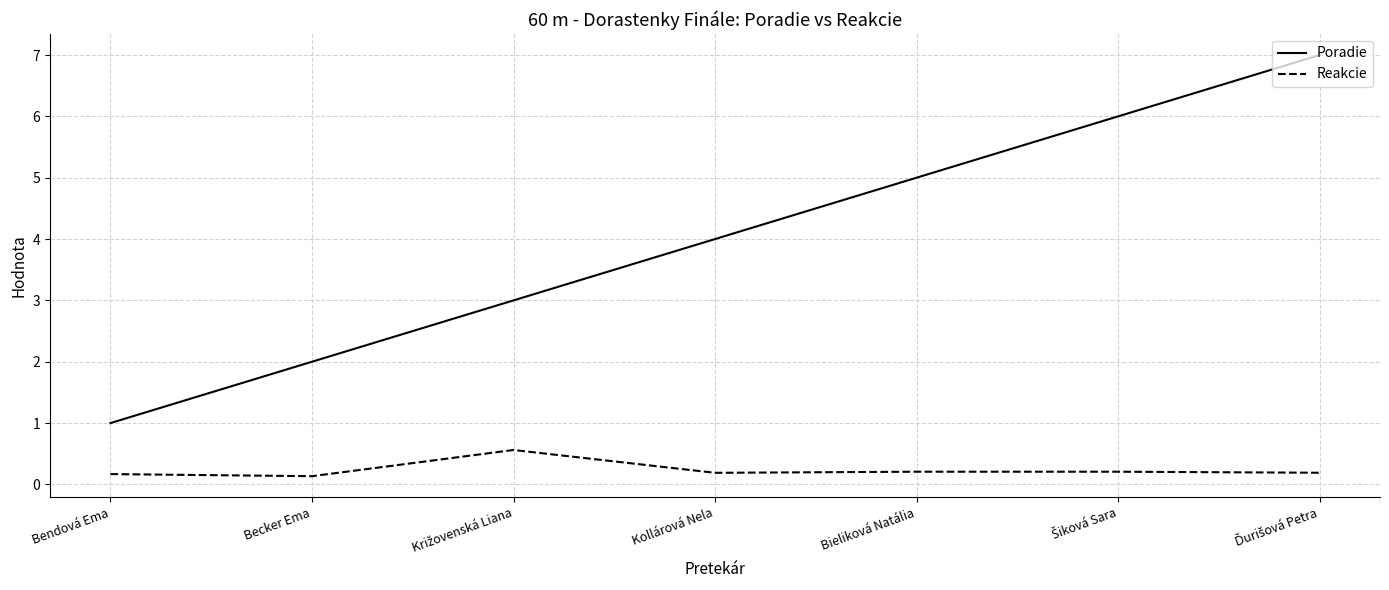

What is the approximate value of Poradie at Bendová Ema?

1.0